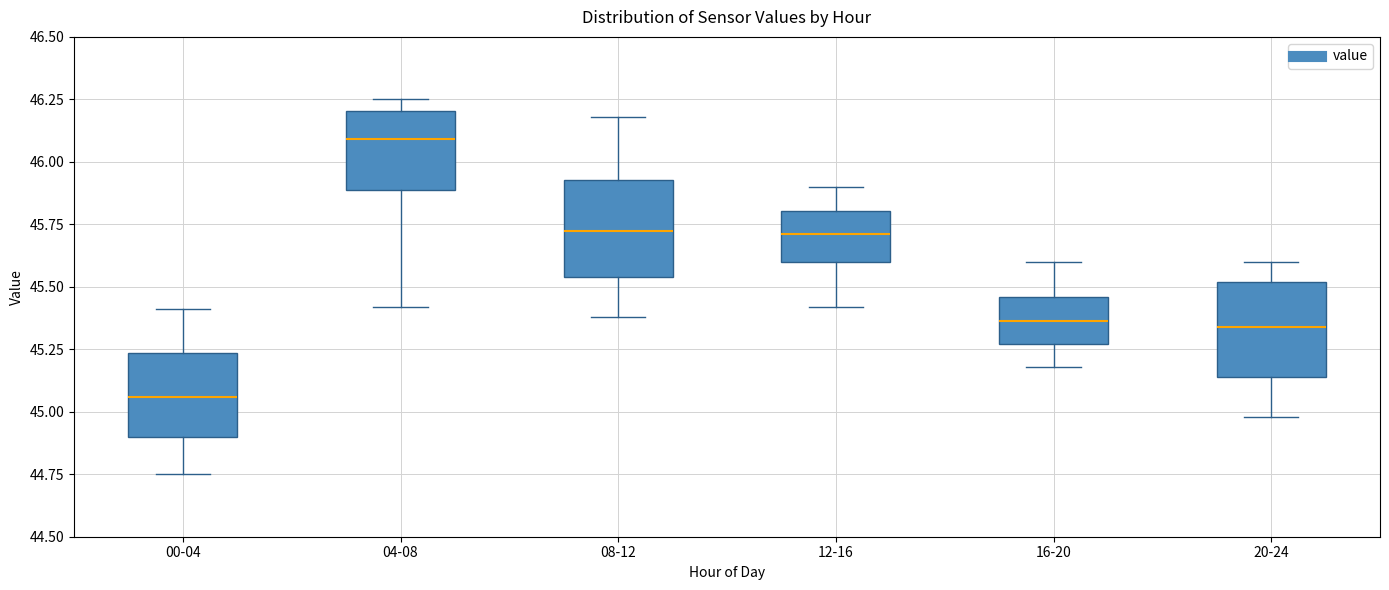

Which box has the lowest median line?

00-04